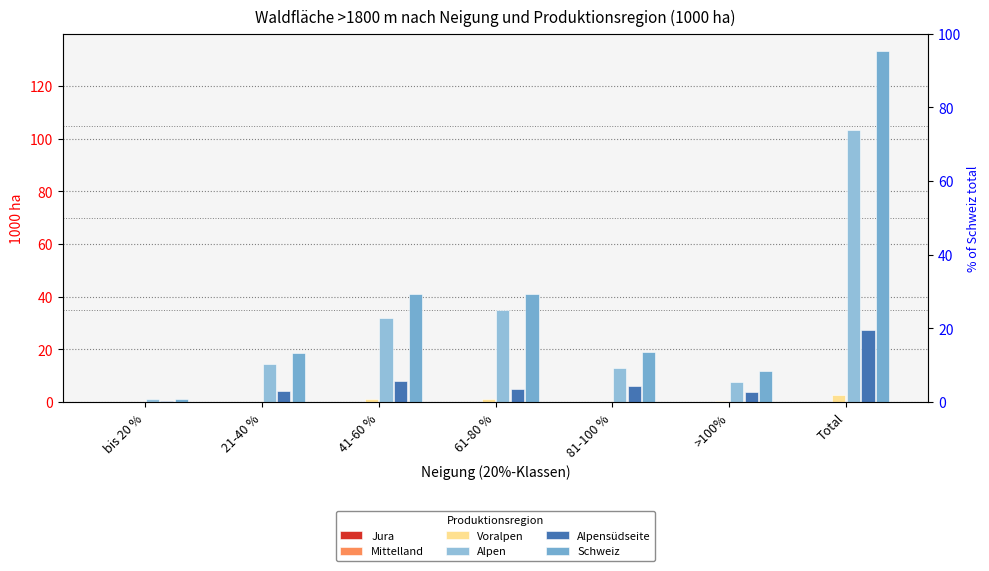

Between 41-60 % and >100%, which series saw the biggest shift?

Schweiz